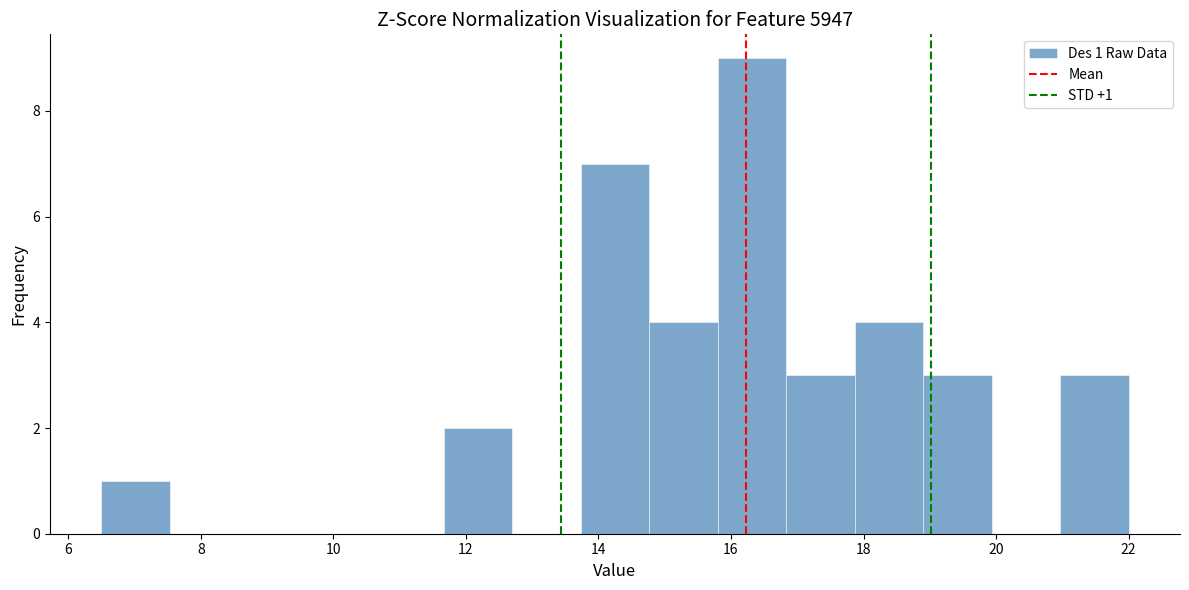

Over which range of the x-axis is the bar tallest?

15.8 to 16.8